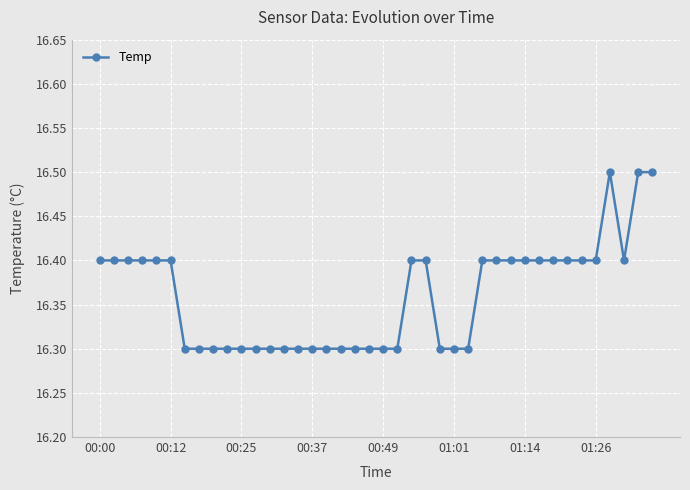

What is the difference between the maximum and second lowest values?

0.2